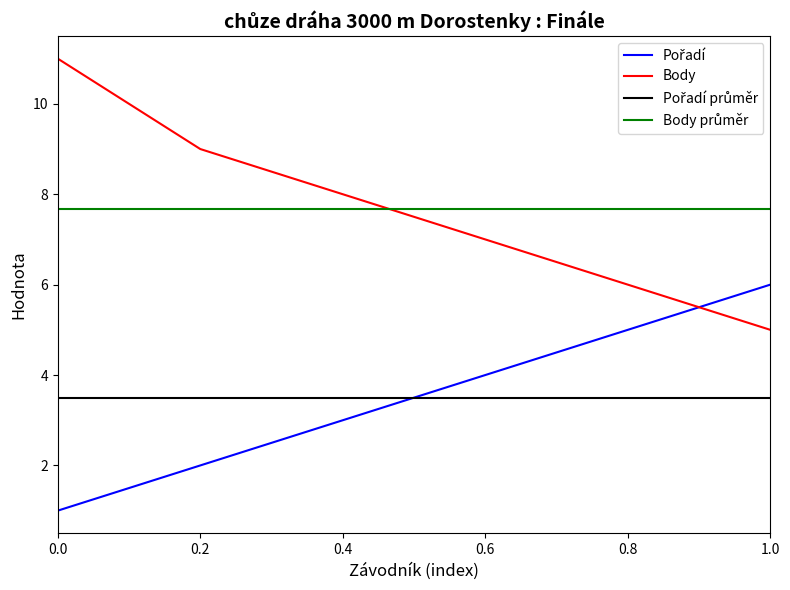

List the labels in order of Body value, largest first.

0.0, 0.2, 0.4, 0.6, 0.8, 1.0